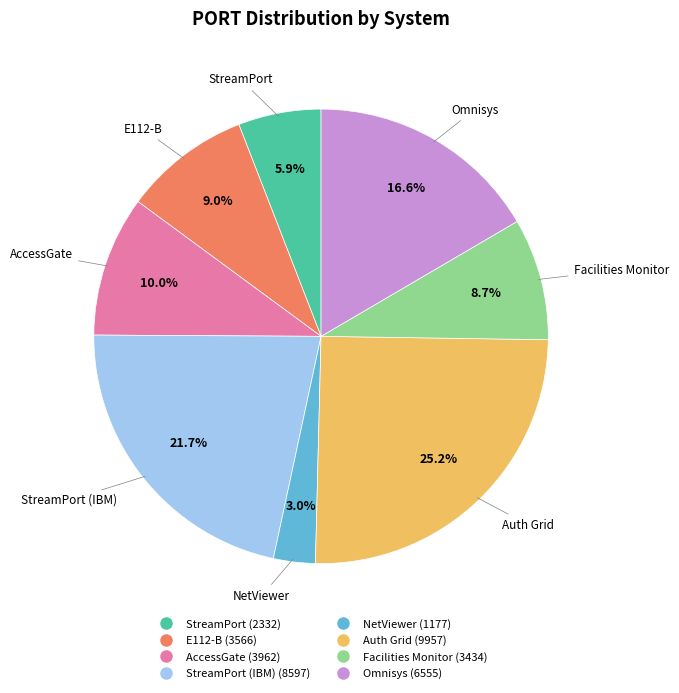

Is there any slice that represents more than half of the pie?

No